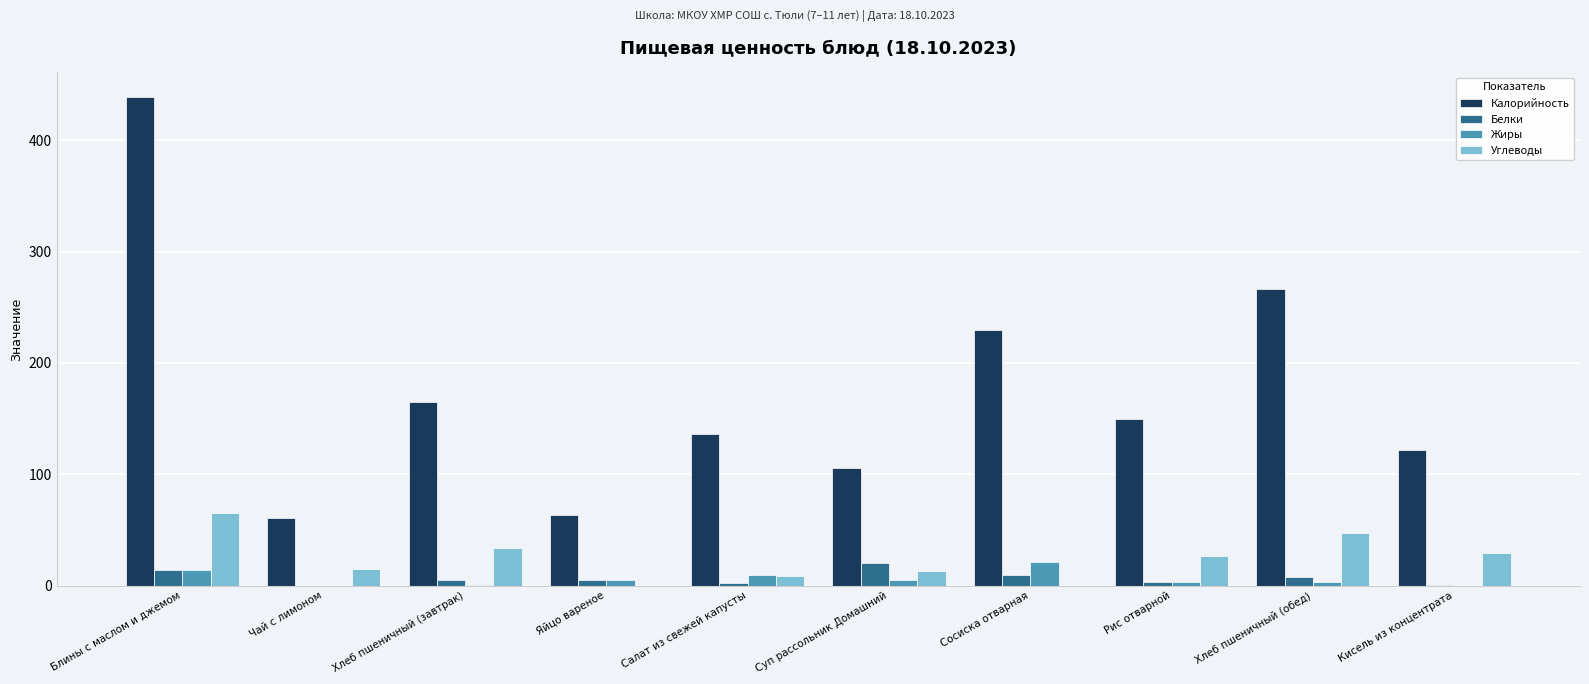

Which series changed the most between Блины с маслом и джемом and Рис отварной?

Калорийность